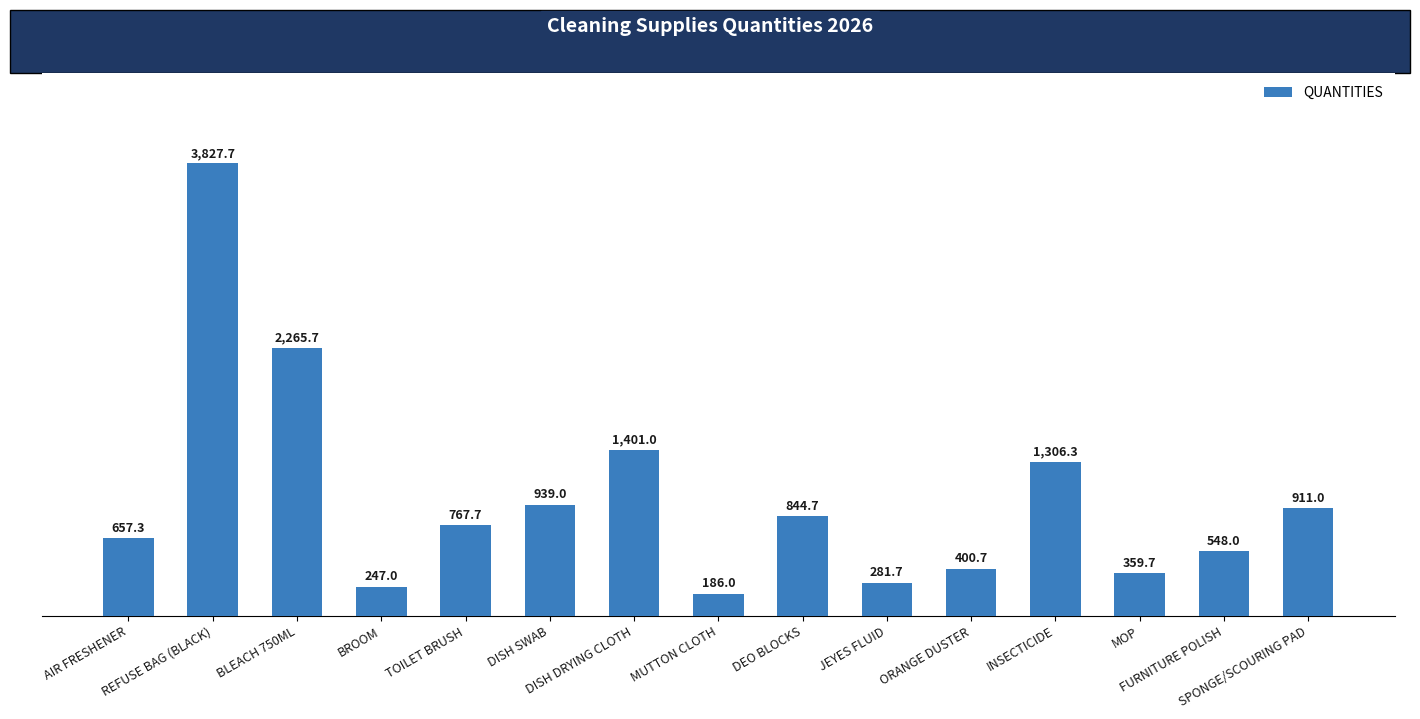

What is the difference between the maximum and minimum values?

3641.7